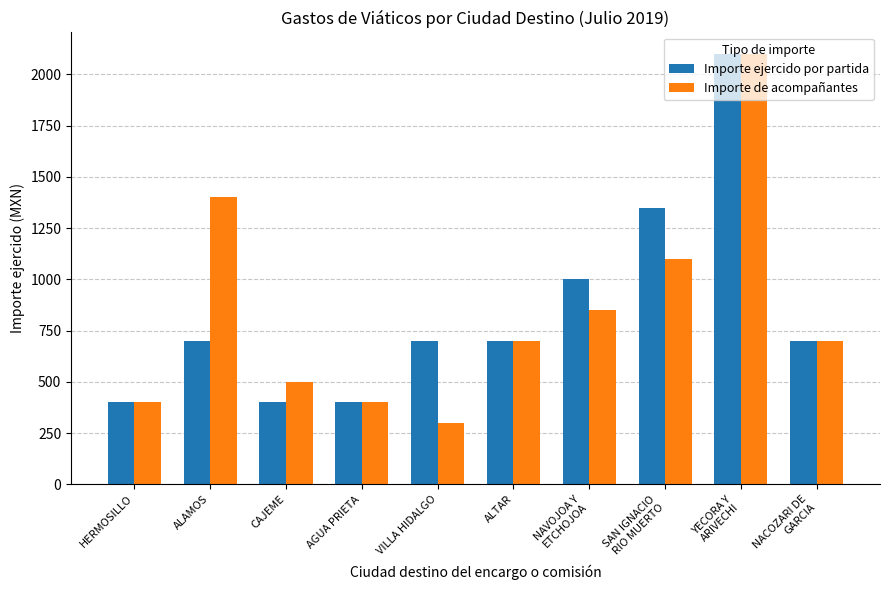

True or false: Importe ejercido por partida has a value of 237 at AGUA PRIETA.

False